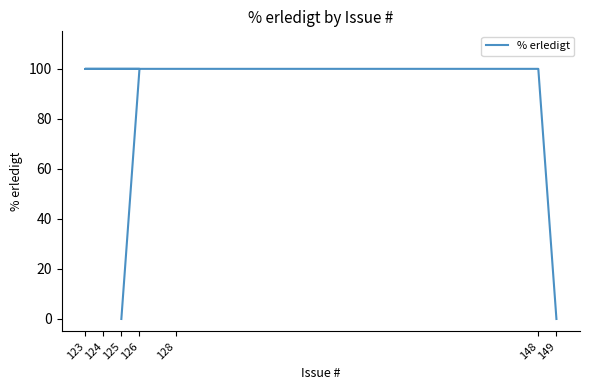

What is the average value?

71